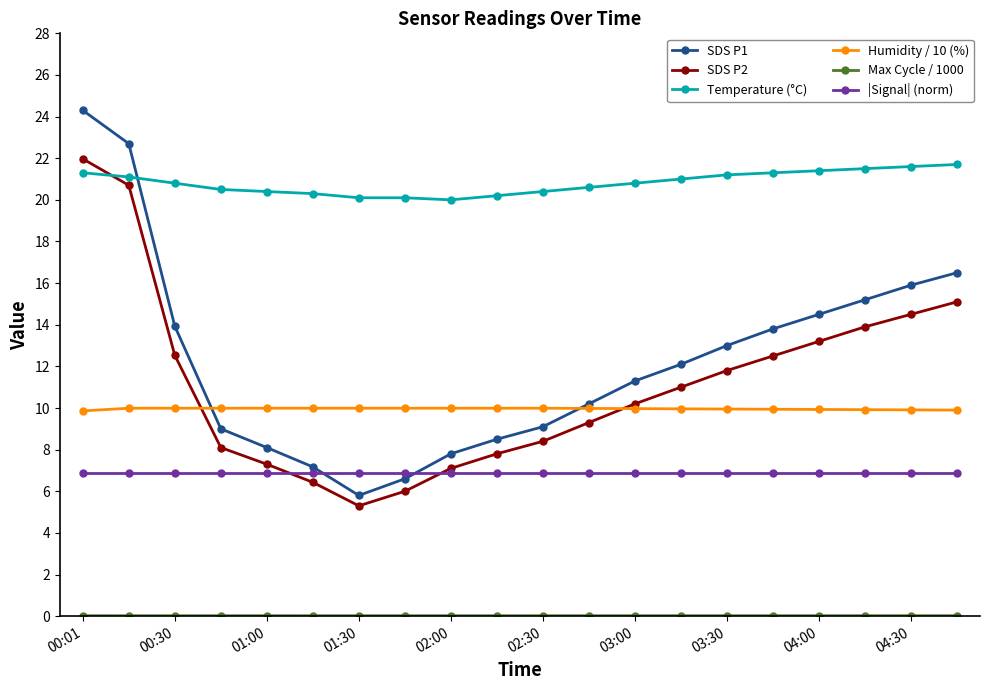

True or false: SDS P1 has more than 1 interior local peaks.

False